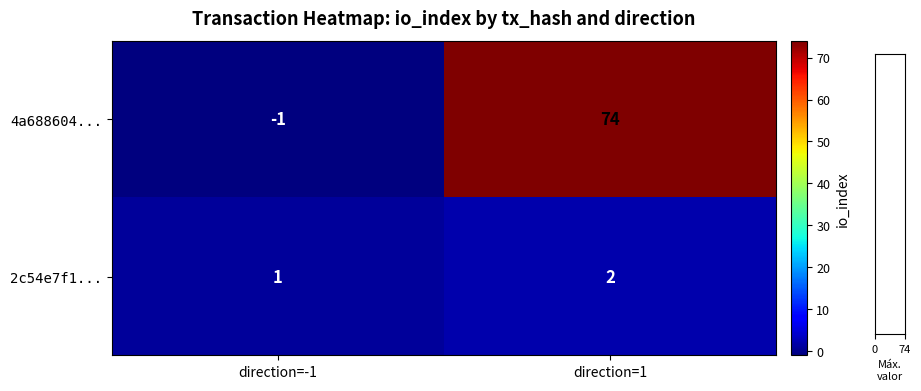

List the labels in order of 2c54e7f1... value, smallest first.

direction=-1, direction=1